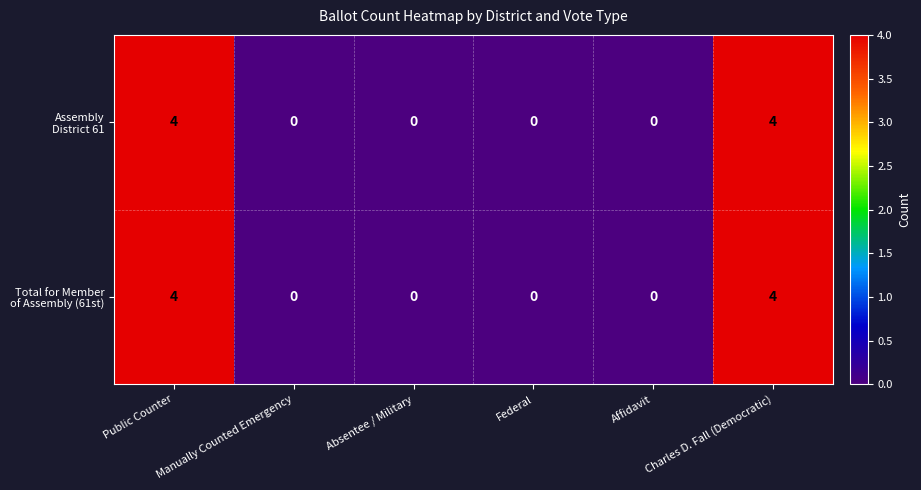

What is the greatest value displayed?

4